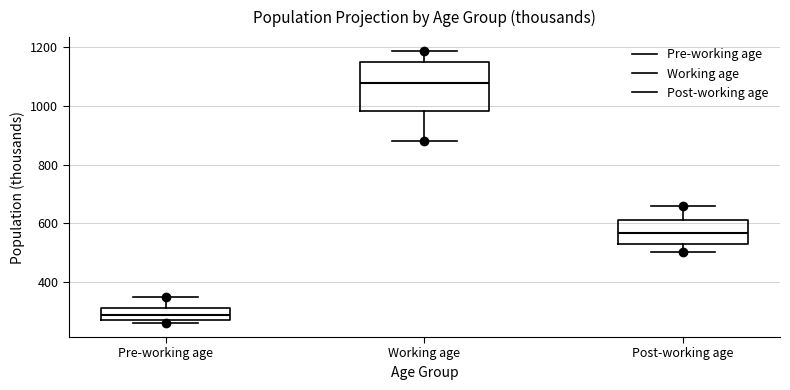

Which box has the highest median line?

Working age